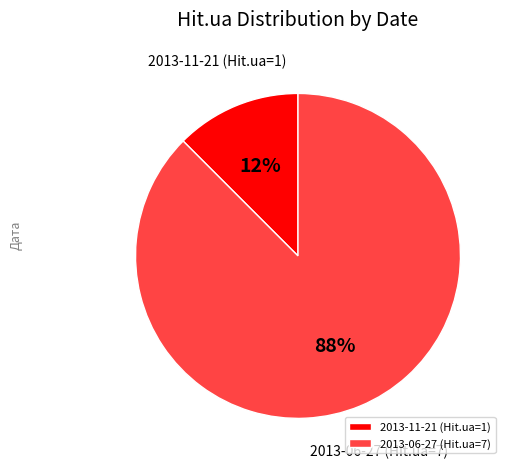

Which slice is the smallest?

2013-11-21 (Hit.ua=1)